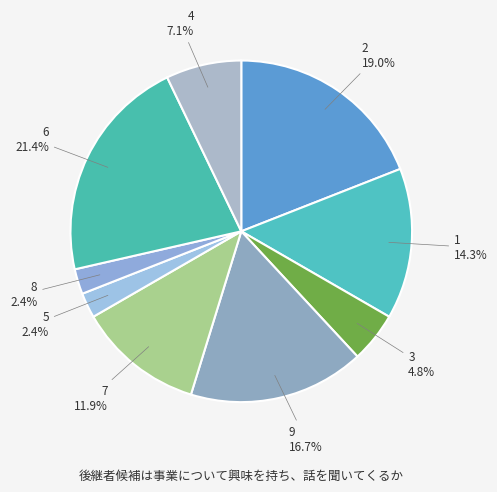

How many segments does this pie chart have?

9